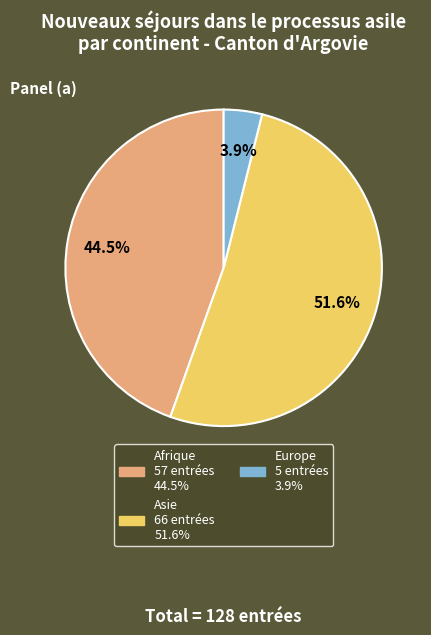

Does any single category account for the majority?

Yes